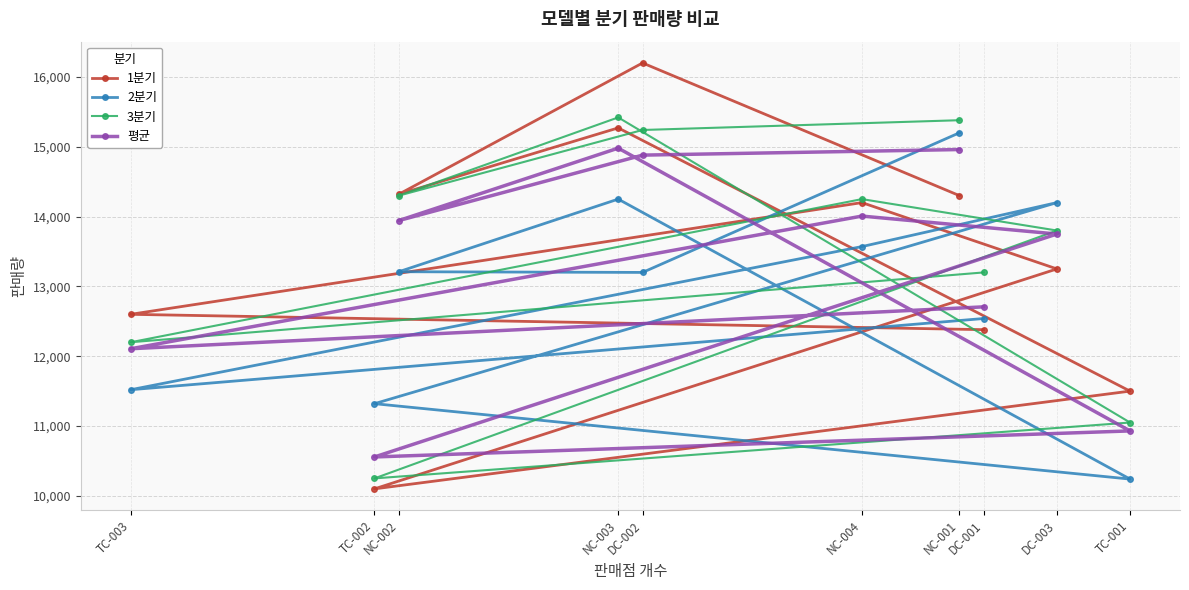

Reading right to left, what are all the values shown in this chart?

1분기: NC-001=14300	DC-002=16200	NC-002=14320	NC-003=15270	TC-001=11500	TC-002=10100	DC-003=13250	NC-004=14200	TC-003=12600	DC-001=12380
2분기: NC-001=15200	DC-002=13200	NC-002=13210	NC-003=14250	TC-001=10240	TC-002=11320	DC-003=14200	NC-004=13570	TC-003=11520	DC-001=12540
3분기: NC-001=15380	DC-002=15240	NC-002=14300	NC-003=15420	TC-001=11050	TC-002=10250	DC-003=13800	NC-004=14250	TC-003=12200	DC-001=13200
평균: NC-001=14960	DC-002=14880	NC-002=13943	NC-003=14980	TC-001=10930	TC-002=10557	DC-003=13750	NC-004=14007	TC-003=12107	DC-001=12707